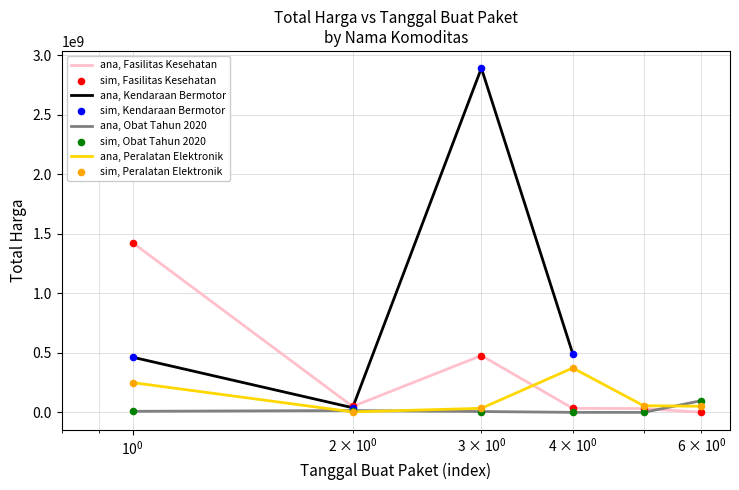

Which series reaches the minimum Y coordinate?

Total Harga (Obat Tahun 2020)